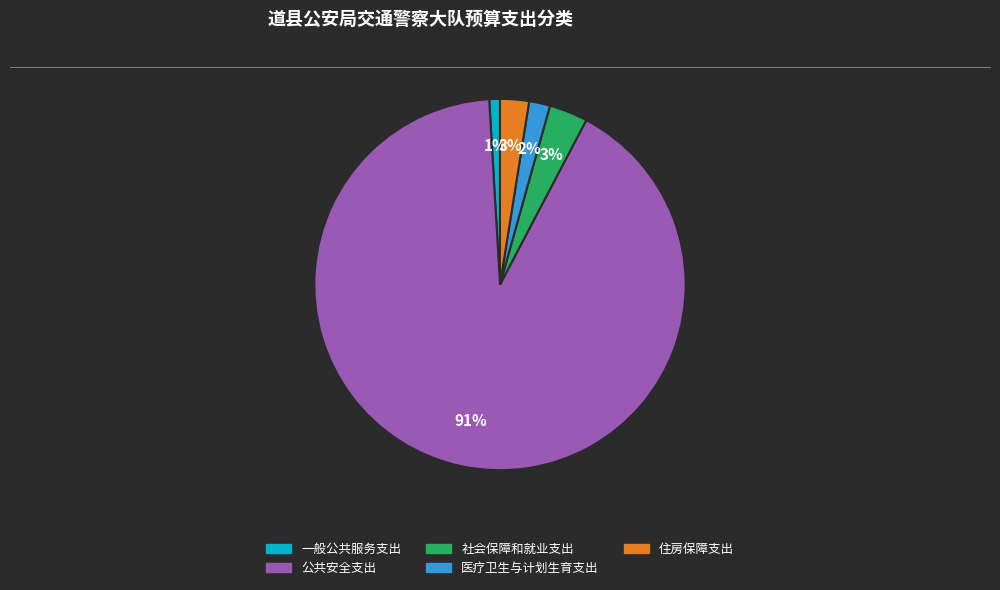

Count the number of slices in the pie.

5